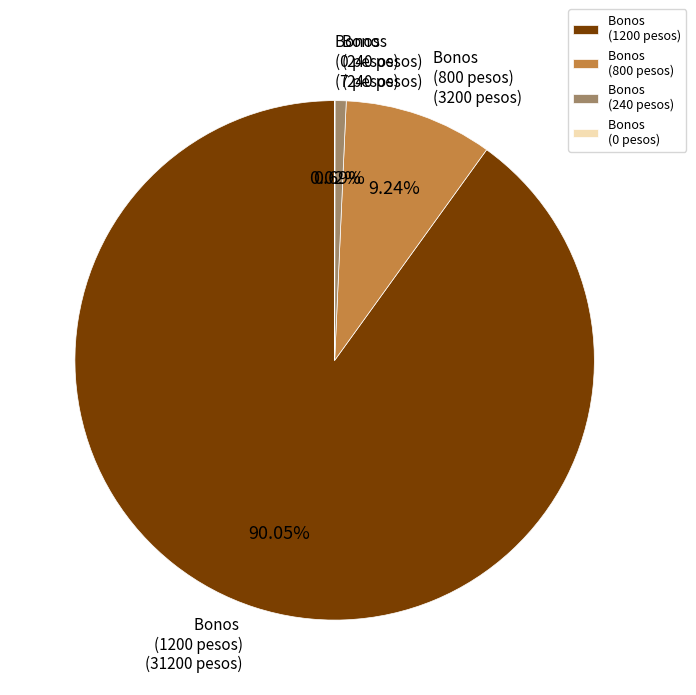

Is there a majority slice in this chart?

Yes